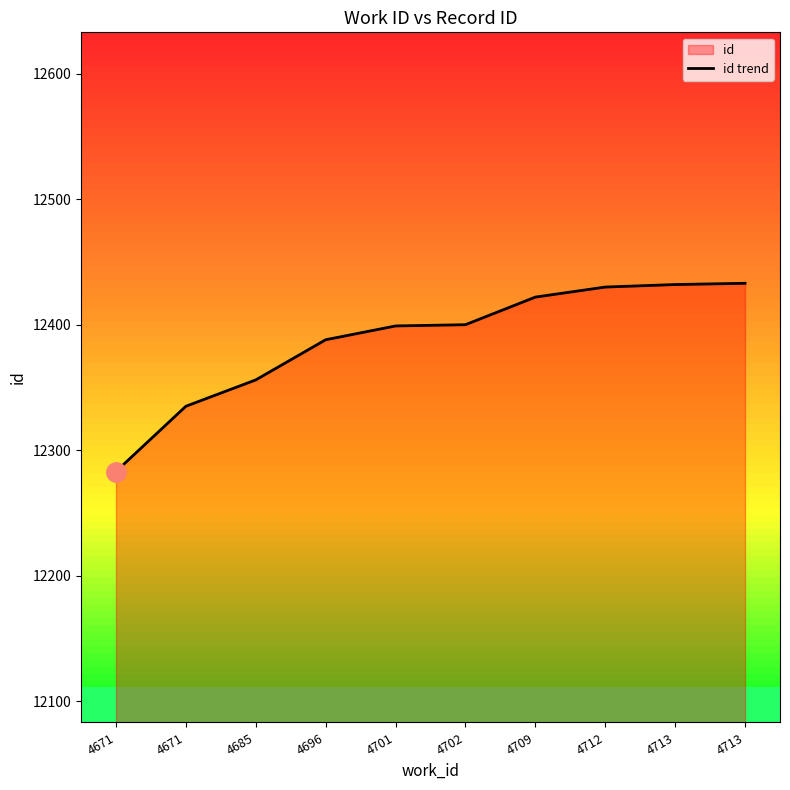

What is the value of the 9th point from the left?

12432